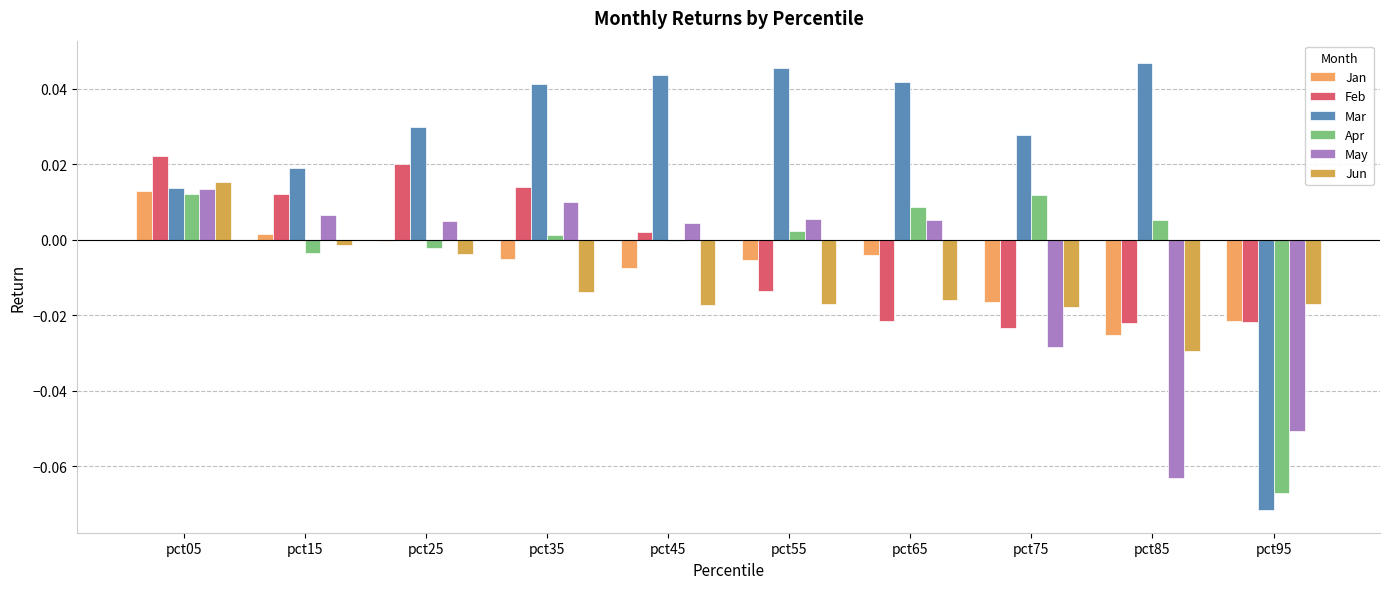

At pct45, list the series in order from largest to smallest.

Mar, May, Feb, Apr, Jan, Jun